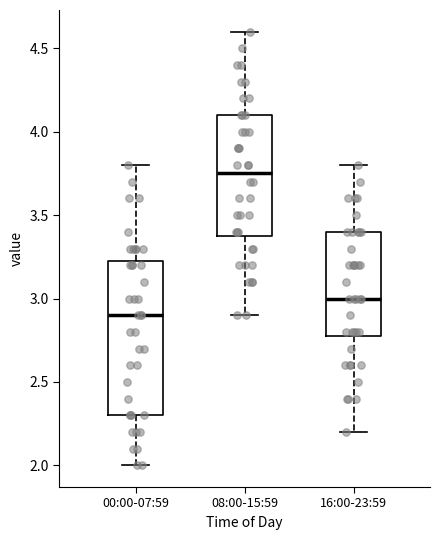

Where is the lower edge of the box for 08:00-15:59 on the y-axis? The values are not printed on the chart, so give them approximately, as read against the axis.

3.40